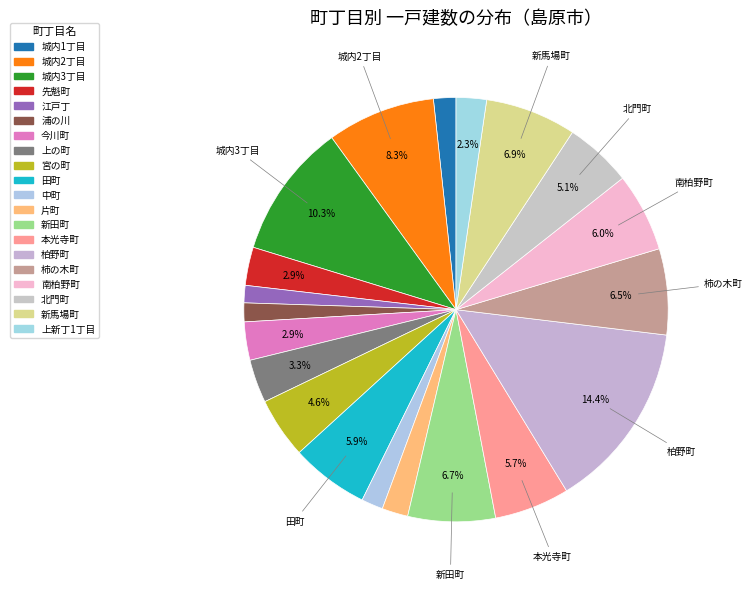

To the nearest percent, what is the average slice percentage?

5%